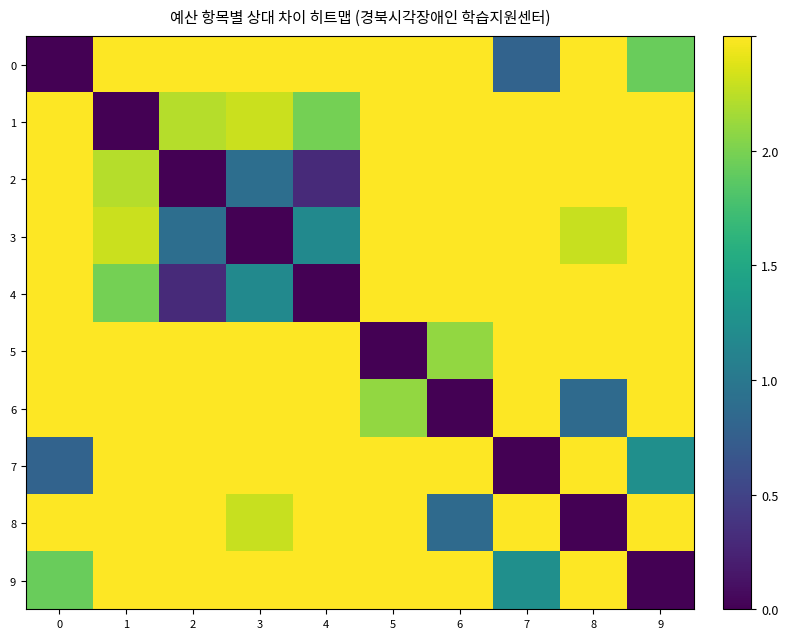

Between 1 and 5, which series saw the biggest shift?

1